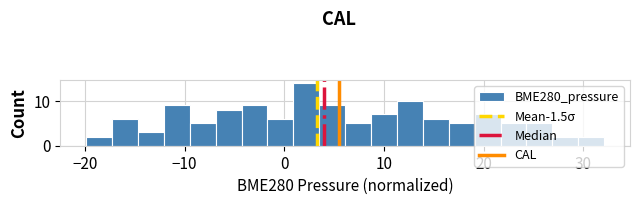

Around what value on the x-axis is the tallest bar? Give the approximate position of its centre, as read against the axis.

2